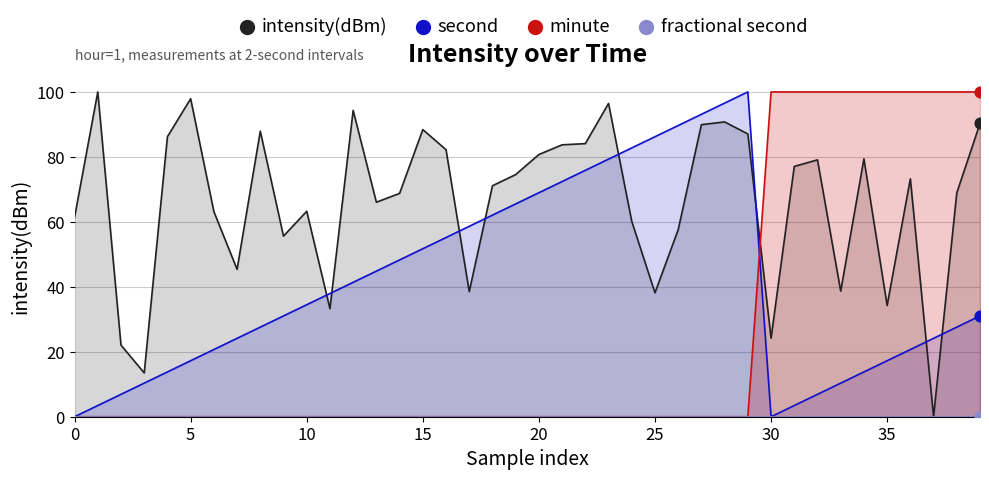

Which series has the largest total across all categories?

intensity(dBm)